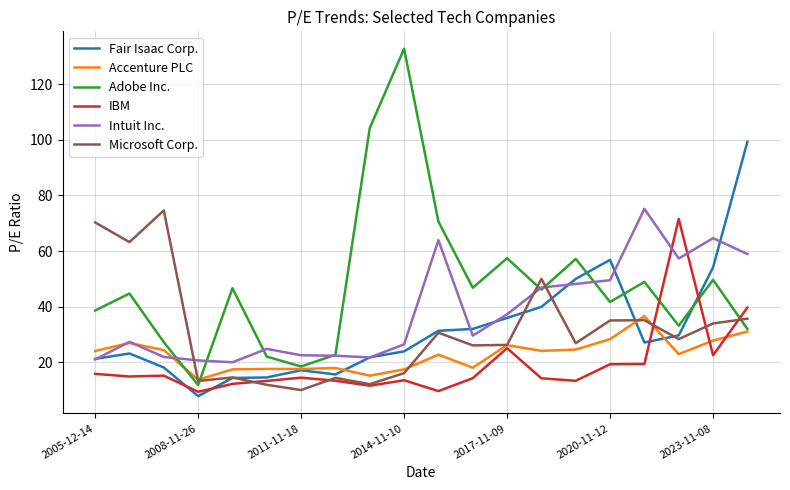

What is the smallest value displayed?

7.8